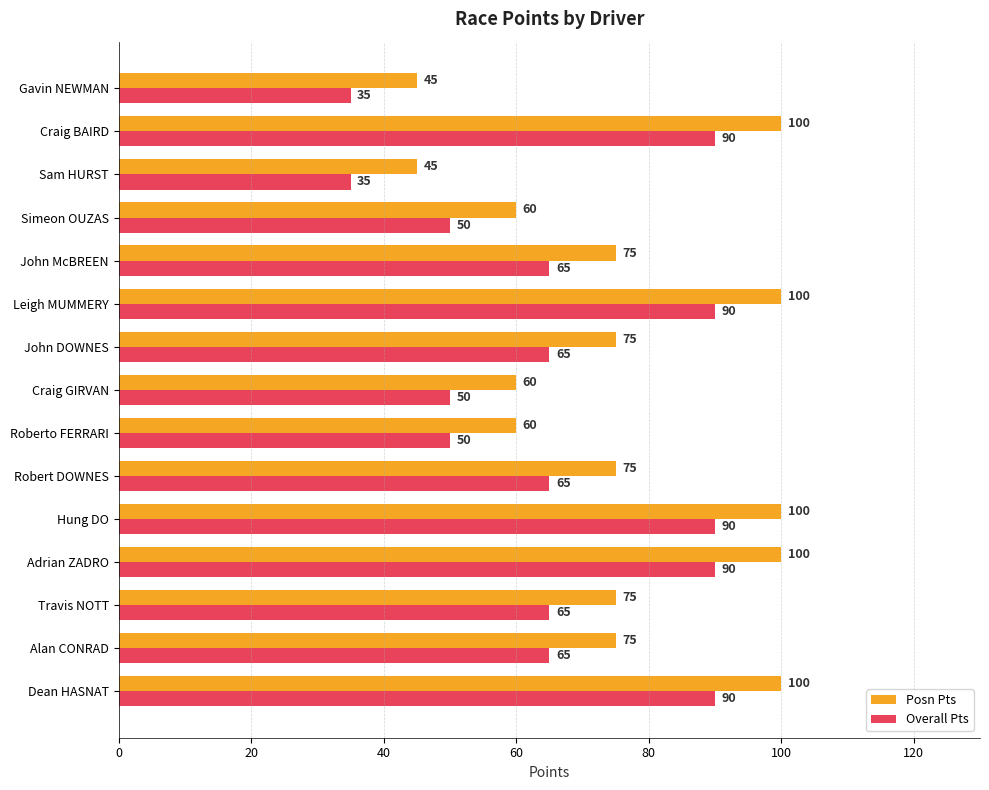

How many data points does each series have?

15